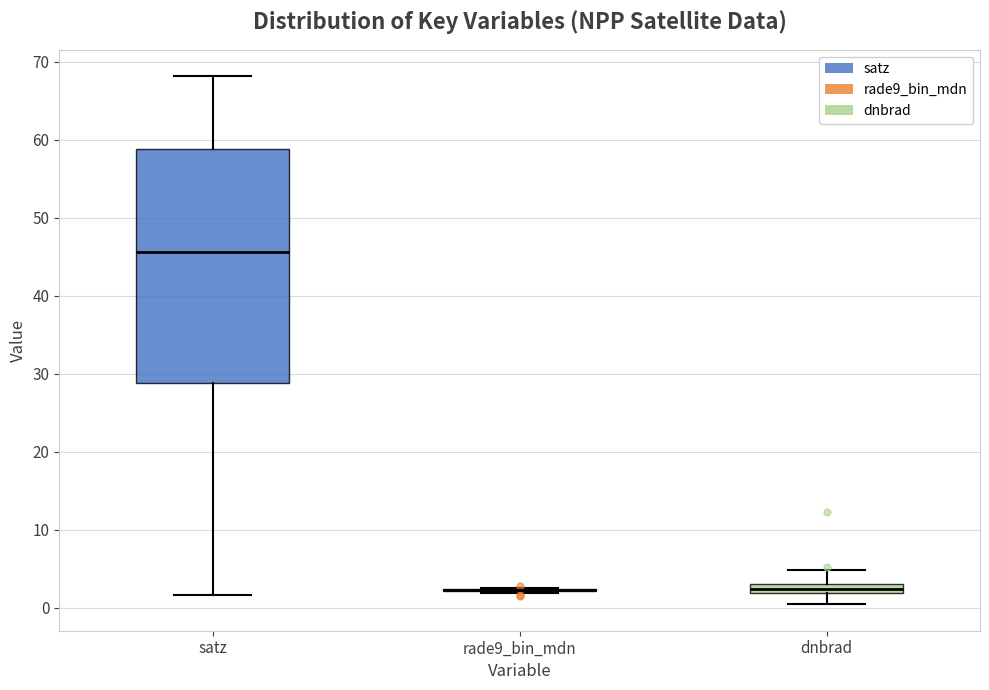

Where does the median line of the box for satz sit on the y-axis? The values are not printed on the chart, so give them approximately, as read against the axis.

46